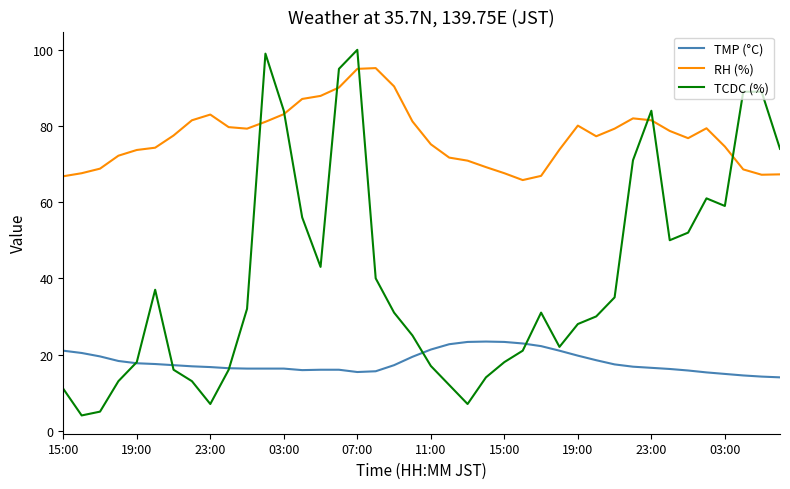

What is the difference between the second highest and minimum values in the RH (%) series?

29.2